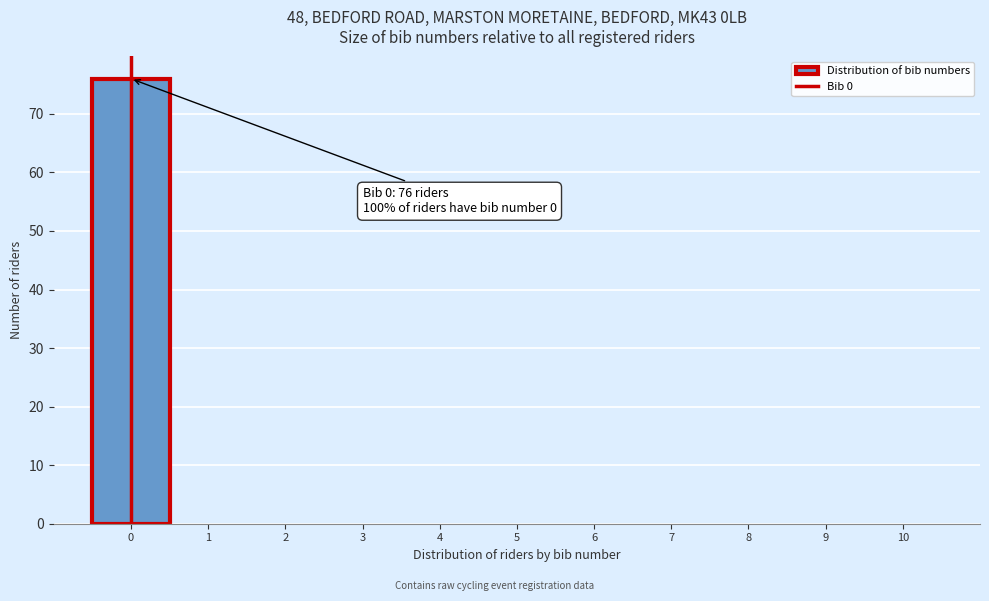

Which range on the x-axis has the tallest bar?

-0.5 to 0.5